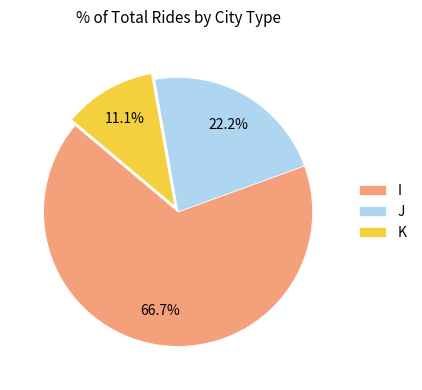

Is it true that J is 30% of the pie?

False